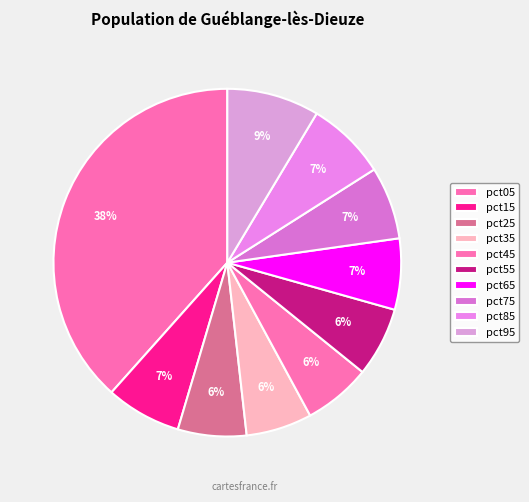

How many slices are in this pie chart?

10